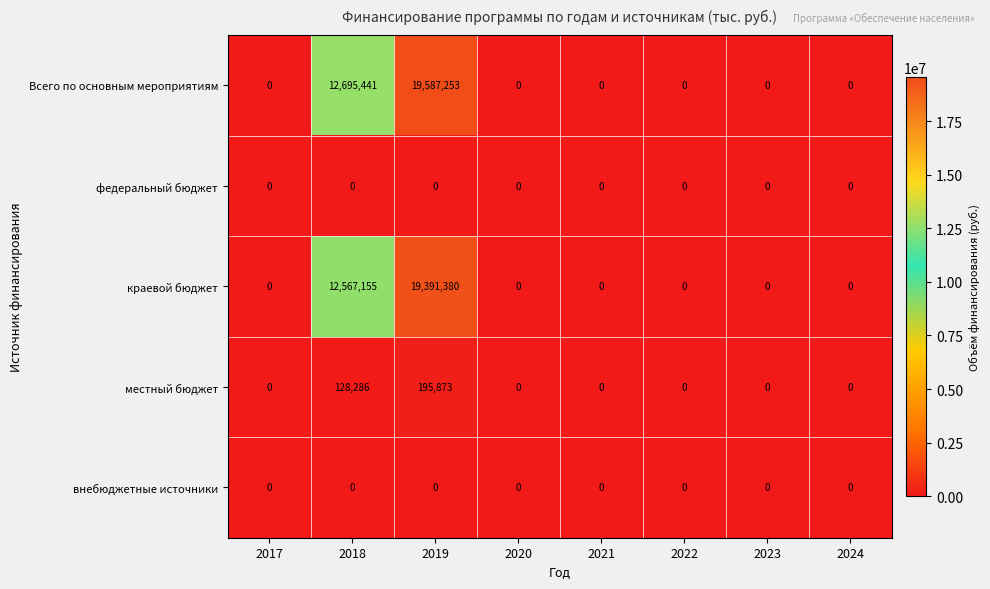

Count the number of categories in the chart.

8